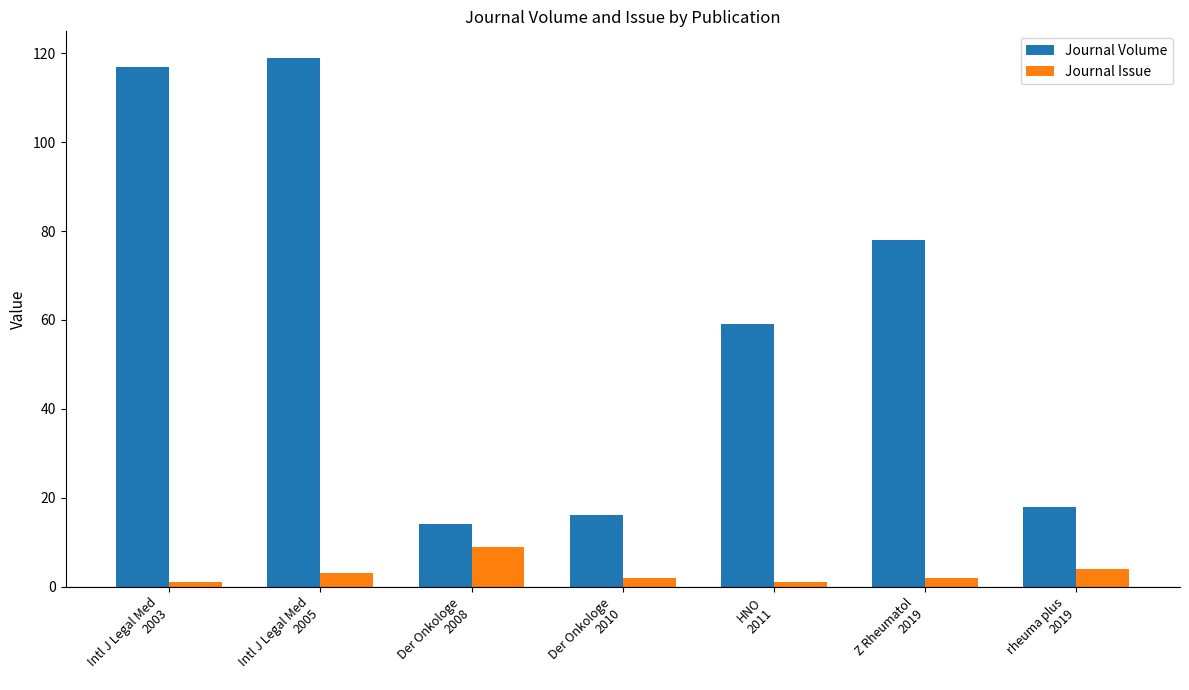

Reading left to right, what are all the values shown in this chart?

Journal Volume: 117	119	14	16	59	78	18
Journal Issue: 1	3	9	2	1	2	4